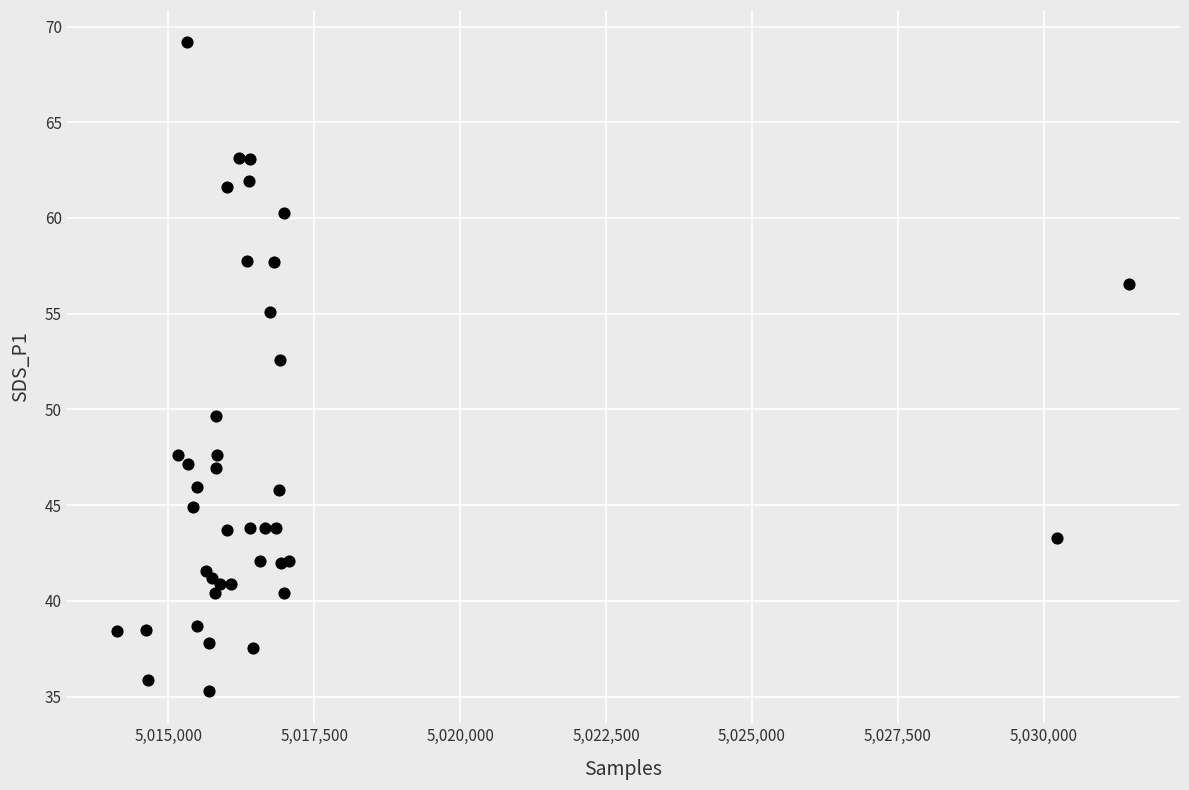

What Y value in the scatter plot is closest to 52?

52.6